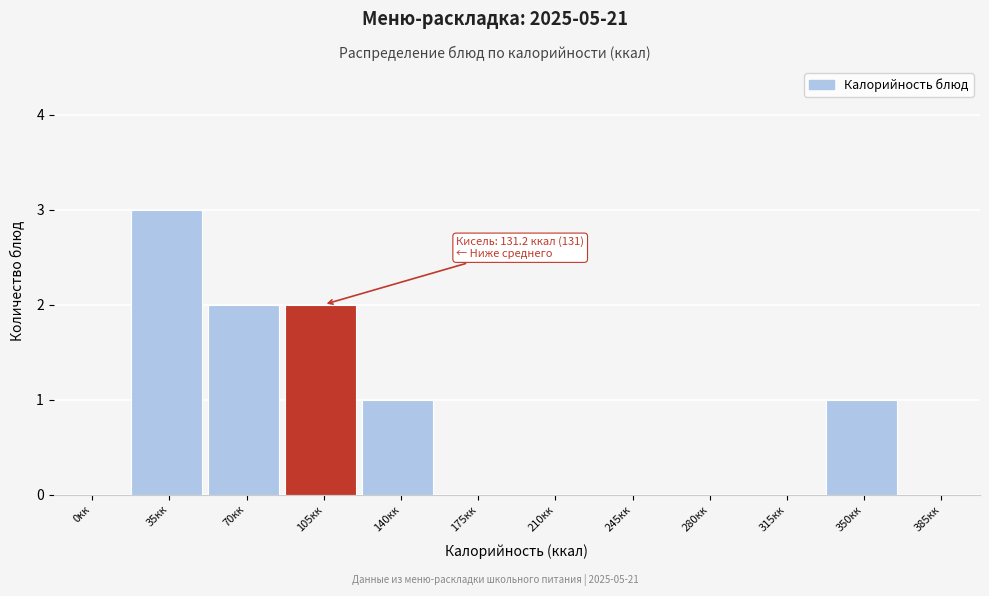

Reading right to left, transcribe all the data shown in this chart.

385кк=0	350кк=1	315кк=0	280кк=0	245кк=0	210кк=0	175кк=0	140кк=1	105кк=2	70кк=2	35кк=3	0кк=0